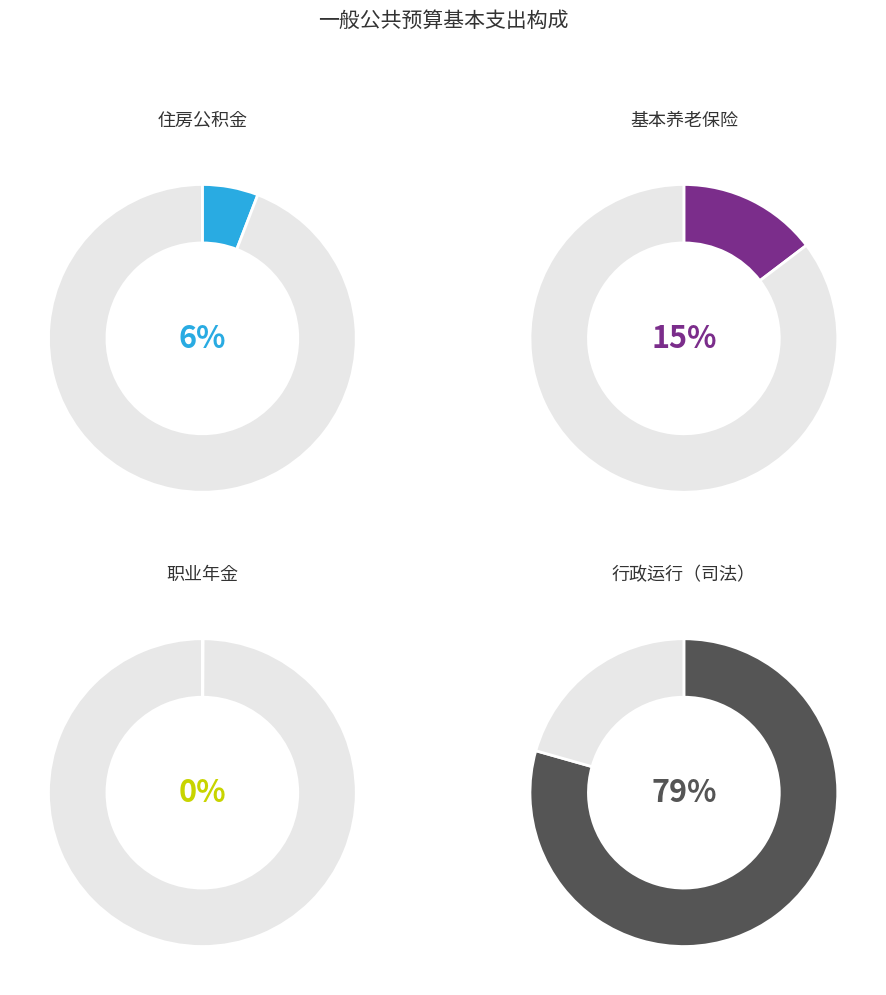

Is it true that 住房公积金 is 1% of the pie?

False